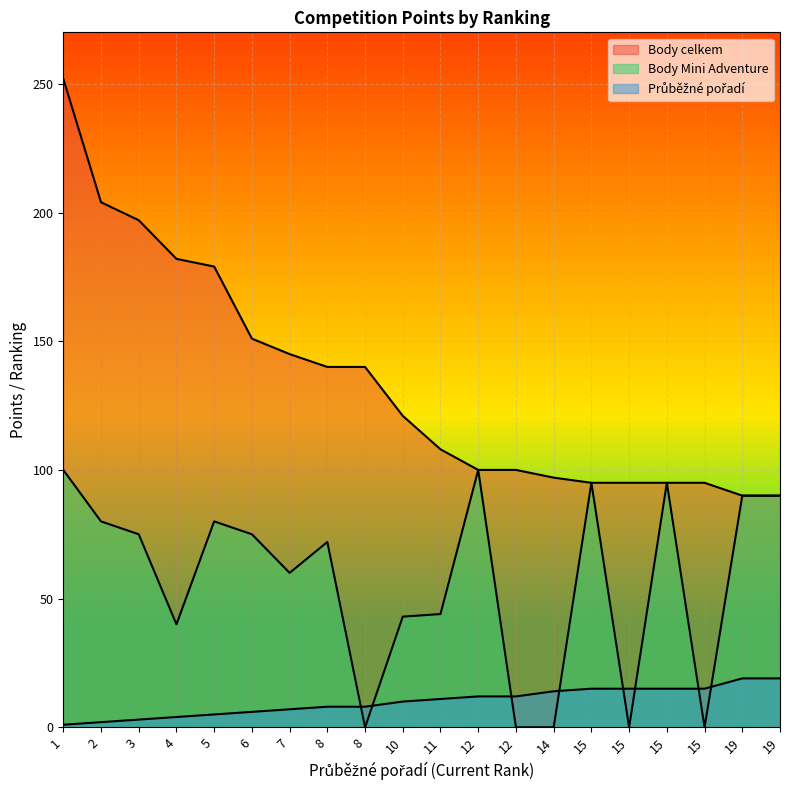

What is the difference between the highest and lowest values at 10?

111